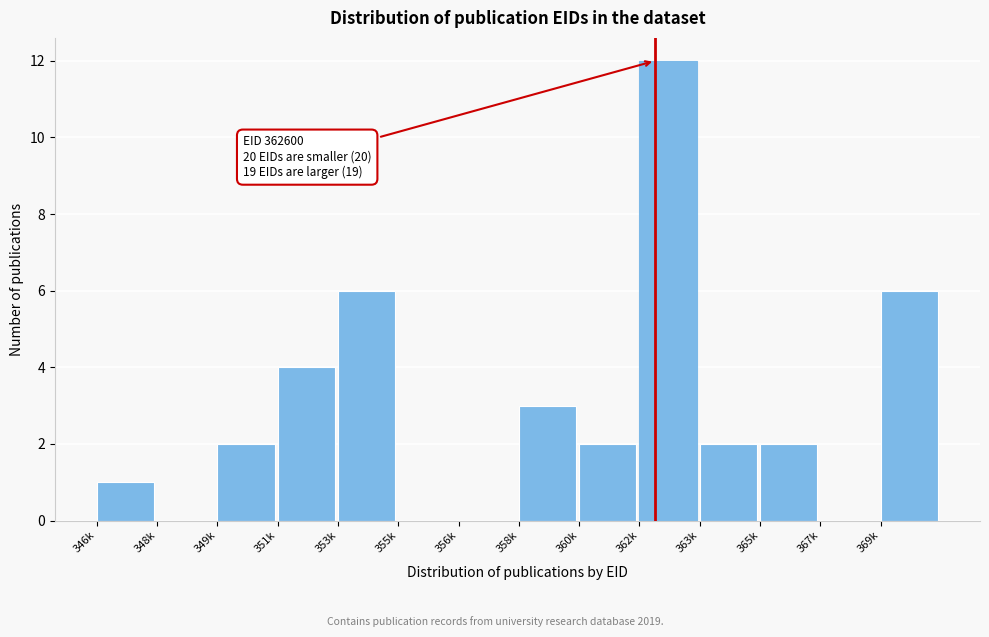

Reading right to left, transcribe all the data shown in this chart.

369k=6	367k=0	365k=2	363k=2	362k=12	360k=2	358k=3	356k=0	355k=0	353k=6	351k=4	349k=2	348k=0	346k=1